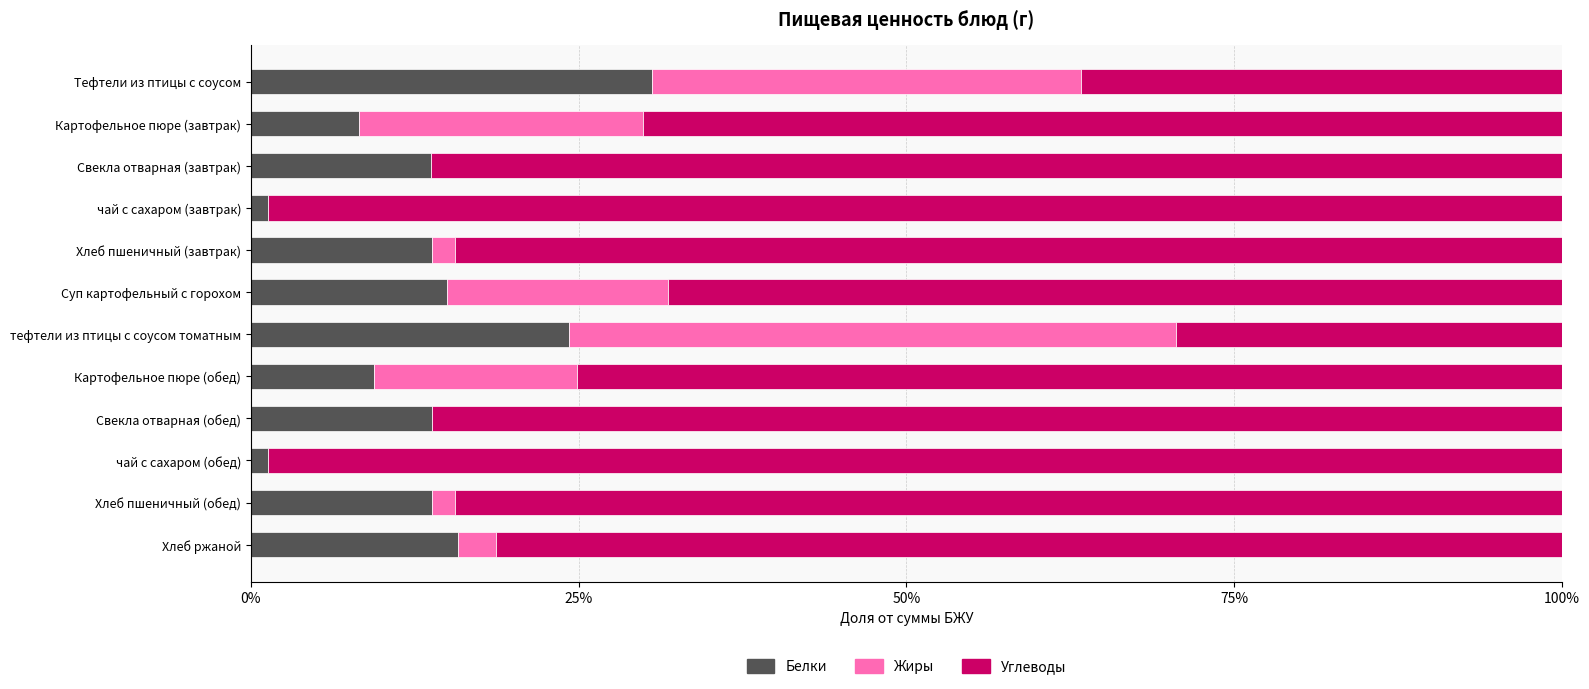

What are all the series names shown in the legend?

Белки, Жиры, Углеводы